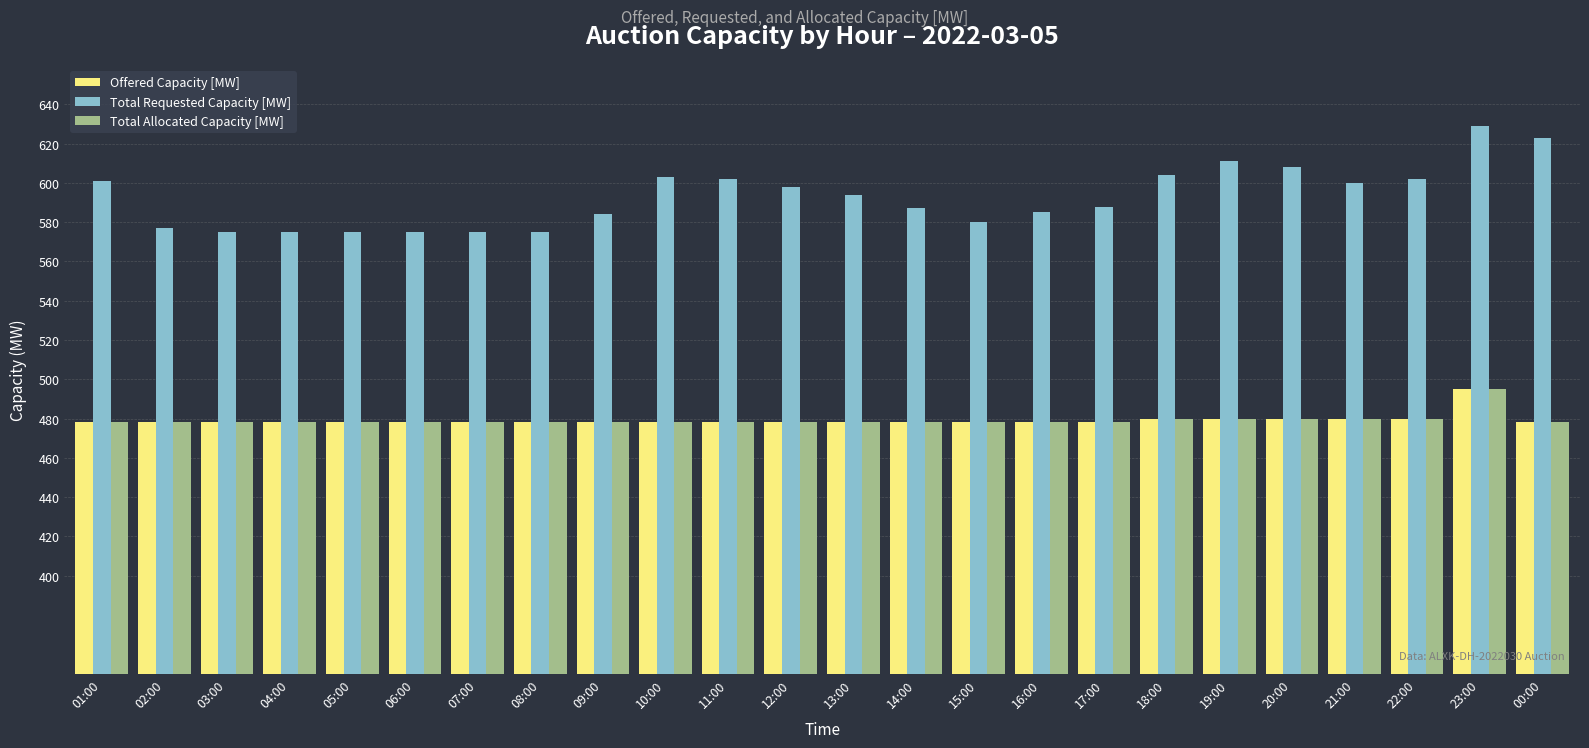

The Total Allocated Capacity [MW] series shows 478 at 07:00. True or false?

True